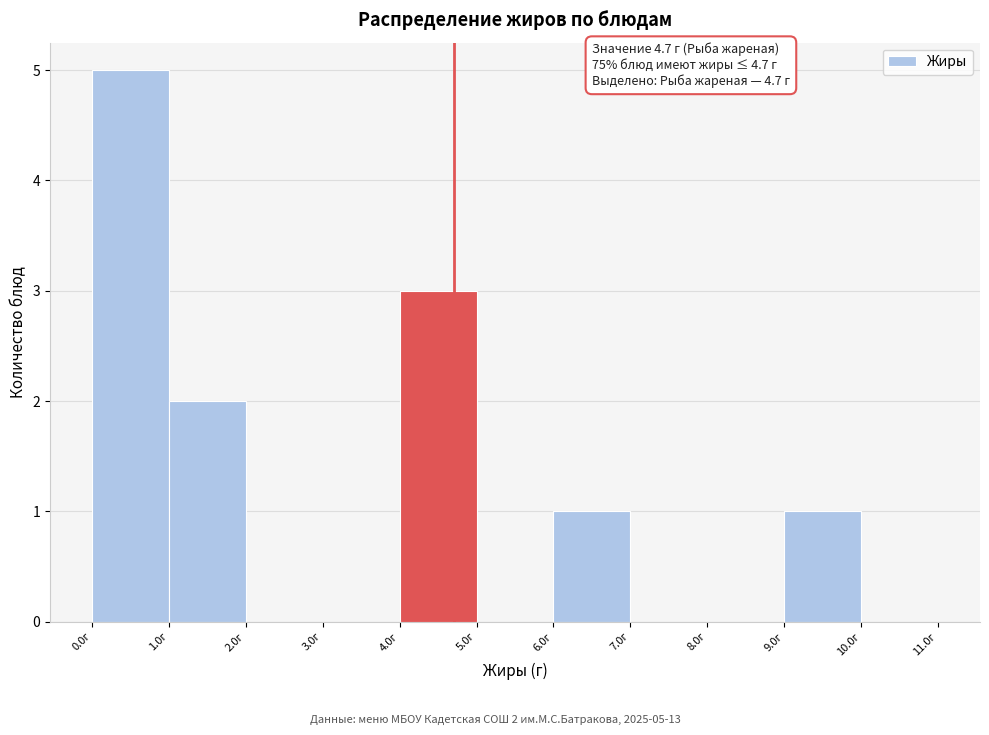

Which range on the x-axis has the tallest bar?

0 to 1